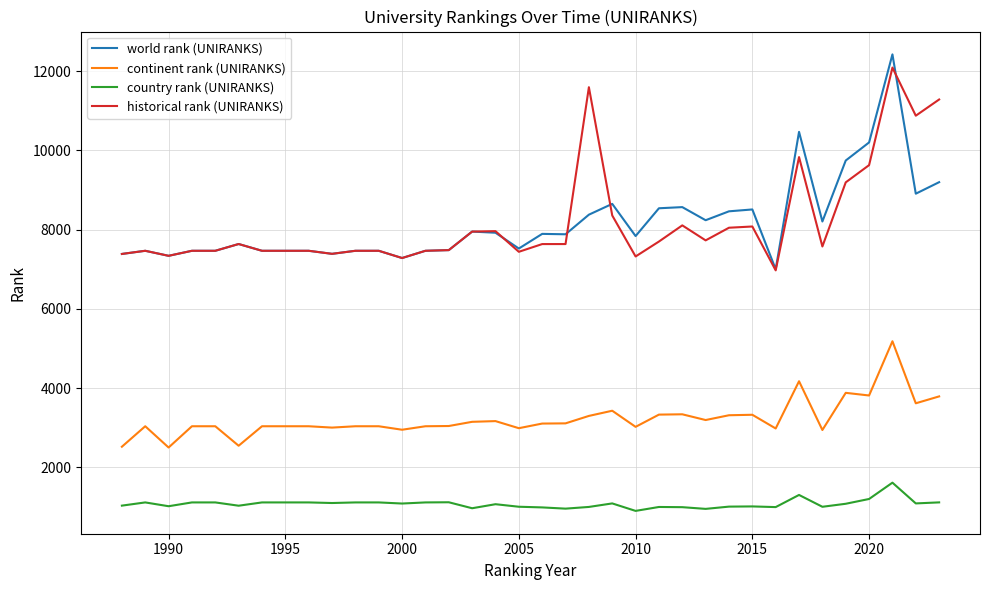

True or false: continent rank (UNIRANKS) and world rank (UNIRANKS) cross at least once.

False